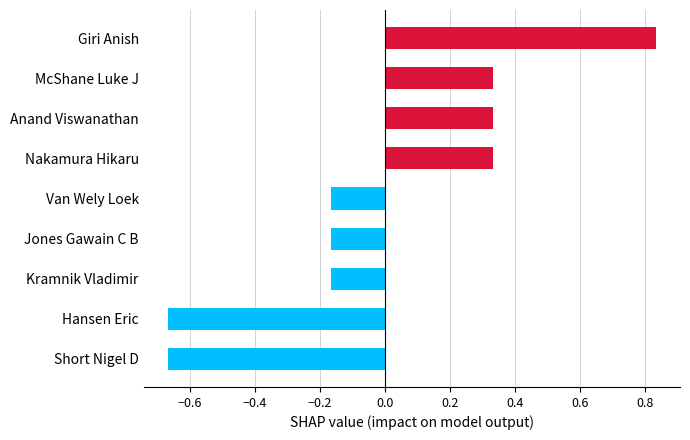

Which has a higher value, Giri Anish or Nakamura Hikaru?

Giri Anish